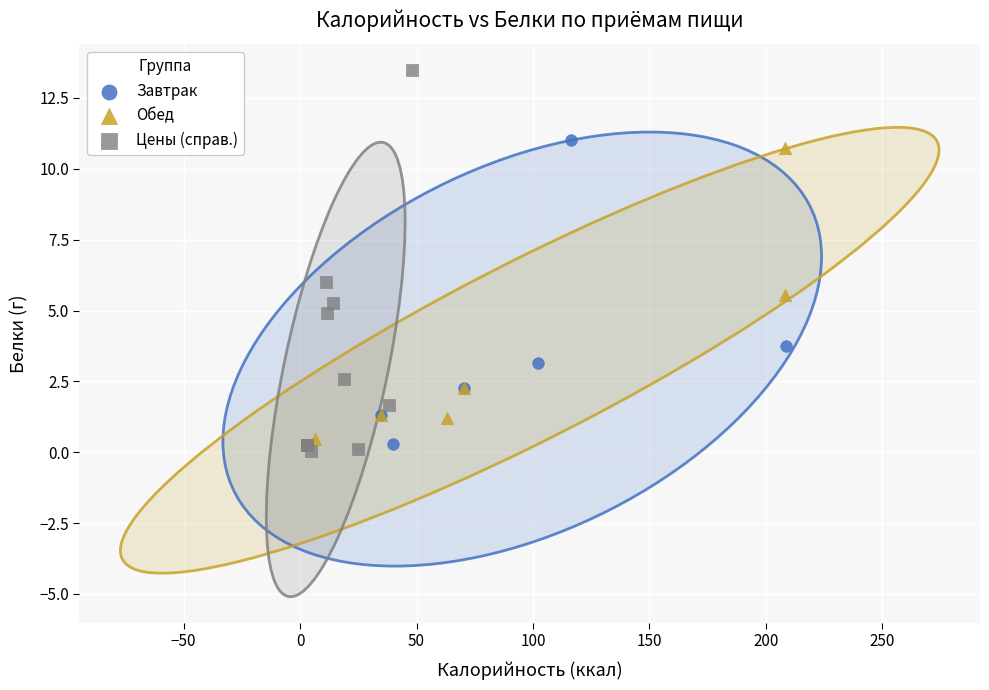

Which series reaches the maximum Y coordinate?

Цены (справ.)